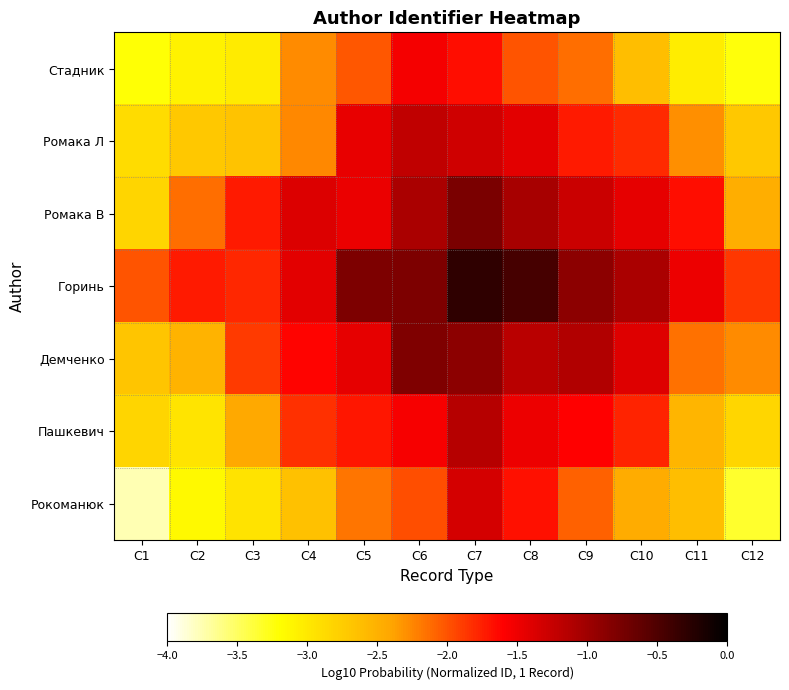

Rank the series by their maximum value, from highest to lowest.

Горинь, Ромака В, Демченко, Пашкевич, Ромака Л, Рокоманюк, Стадник